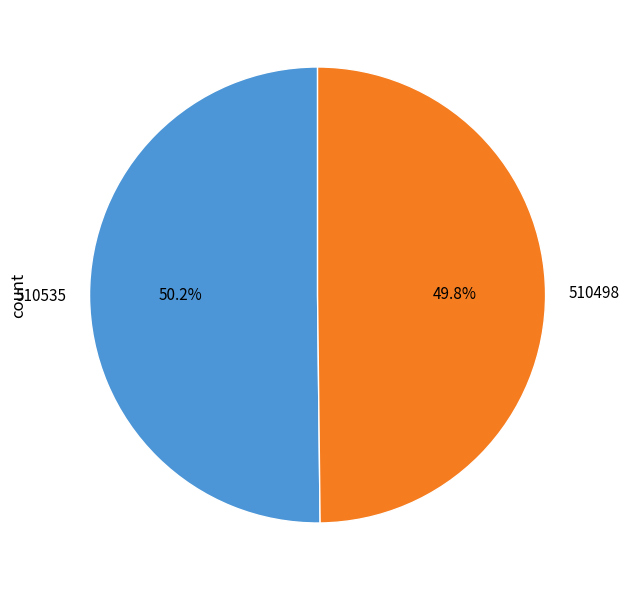

What is the ratio of the value at 510498 to the value at 510535?

1.0